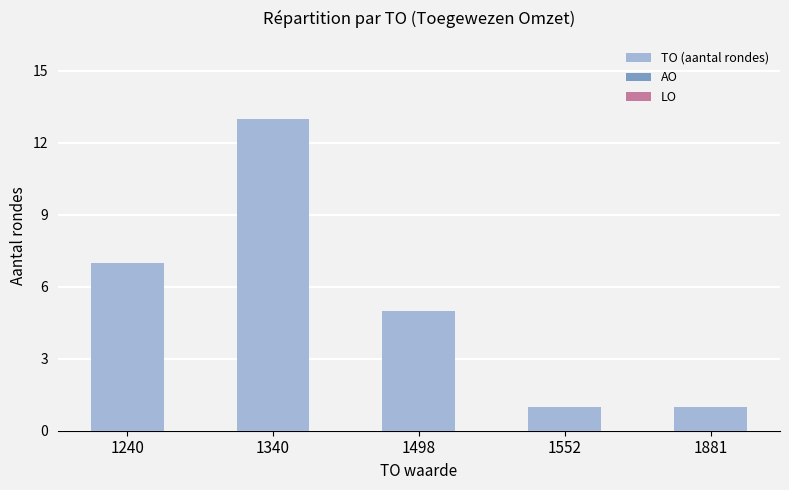

Reading left to right, what are all the values shown in this chart?

1240=7	1340=13	1498=5	1552=1	1881=1